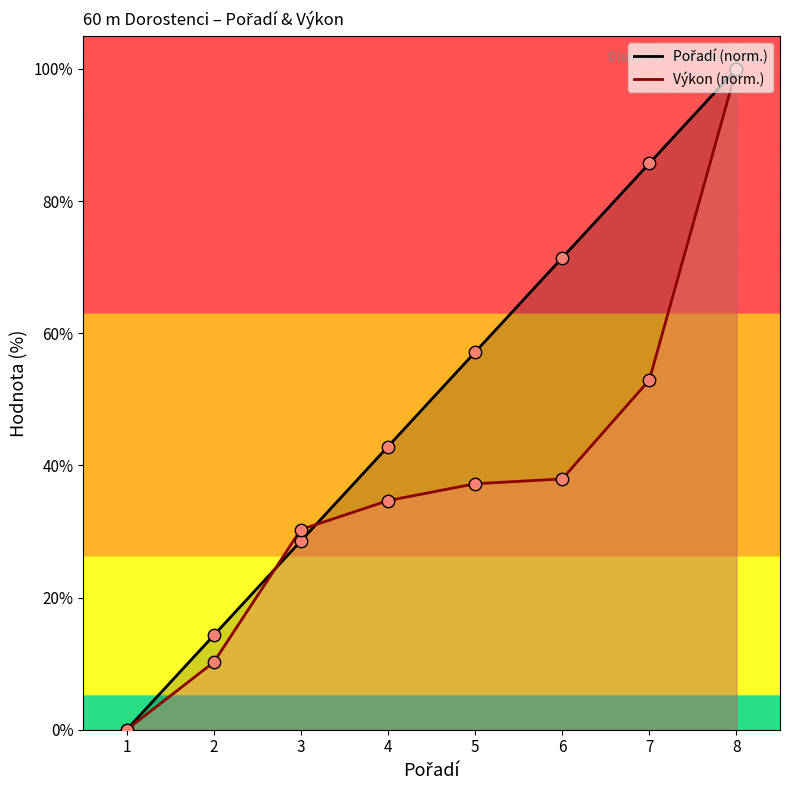

At how many categories does at least one series exceed 5?

7